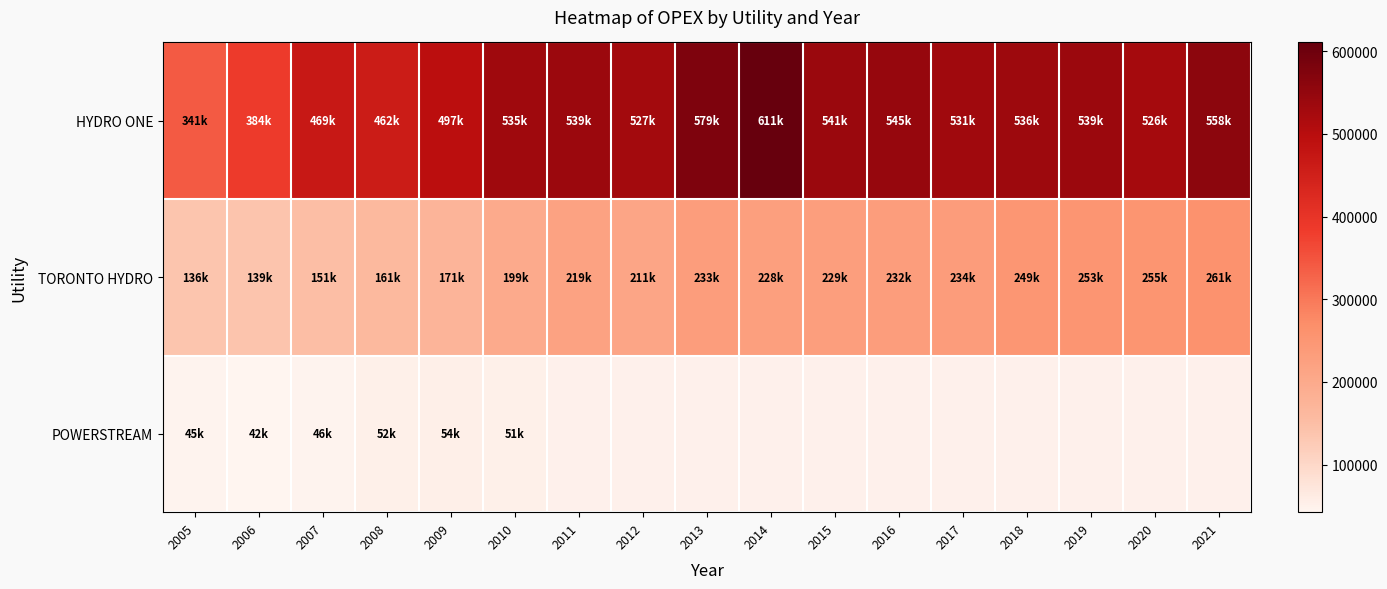

At how many categories does at least one series exceed 43789?

17